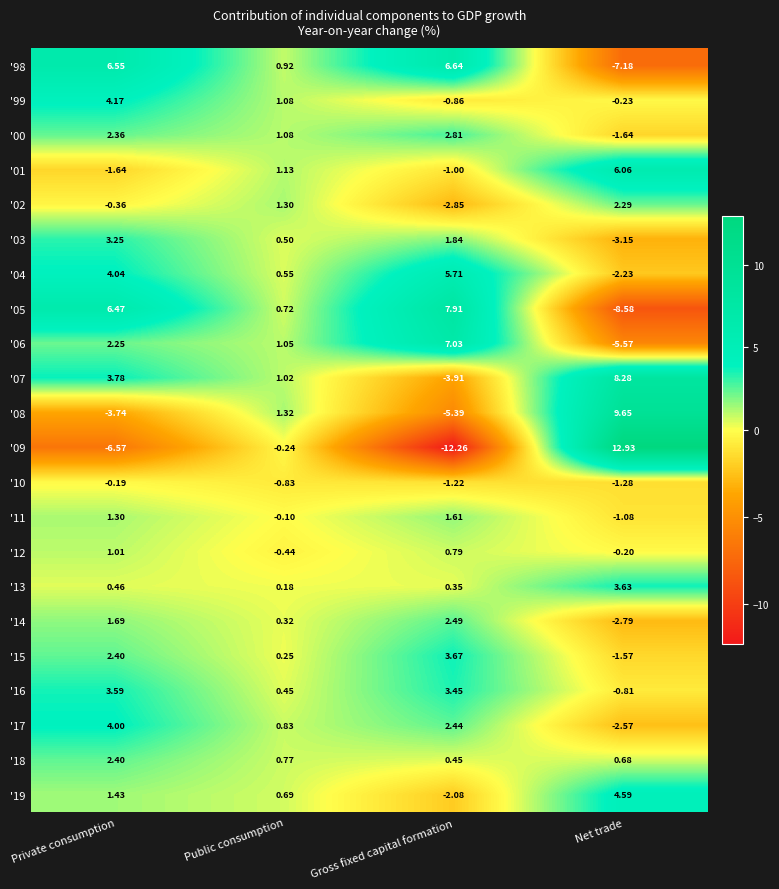

At which label does '99 reach its peak?

Private consumption